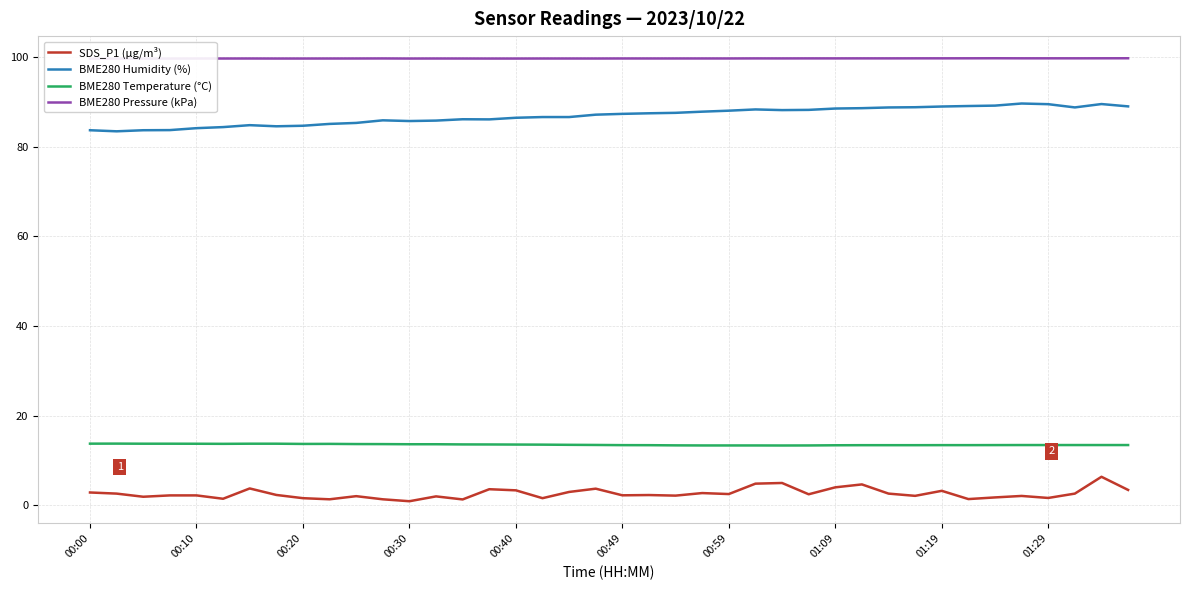

True or false: BME280 Humidity (%) and BME280 Pressure (kPa) cross at least once.

False